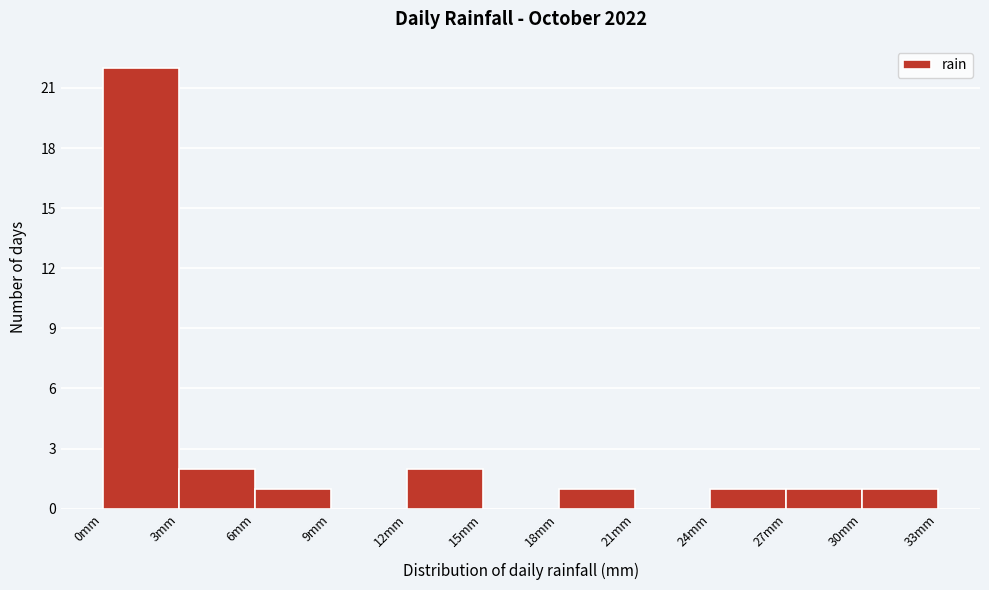

Reading left to right, list every bar in this chart as the range it spans on the x-axis followed by its height. The values are not printed on the chart, so give them approximately, as read against the axis.

0 to 3: 22
3 to 6: 2
6 to 9: 1
9 to 12: 0
12 to 15: 2
15 to 18: 0
18 to 21: 1
21 to 24: 0
24 to 27: 1
27 to 30: 1
30 to 33: 1